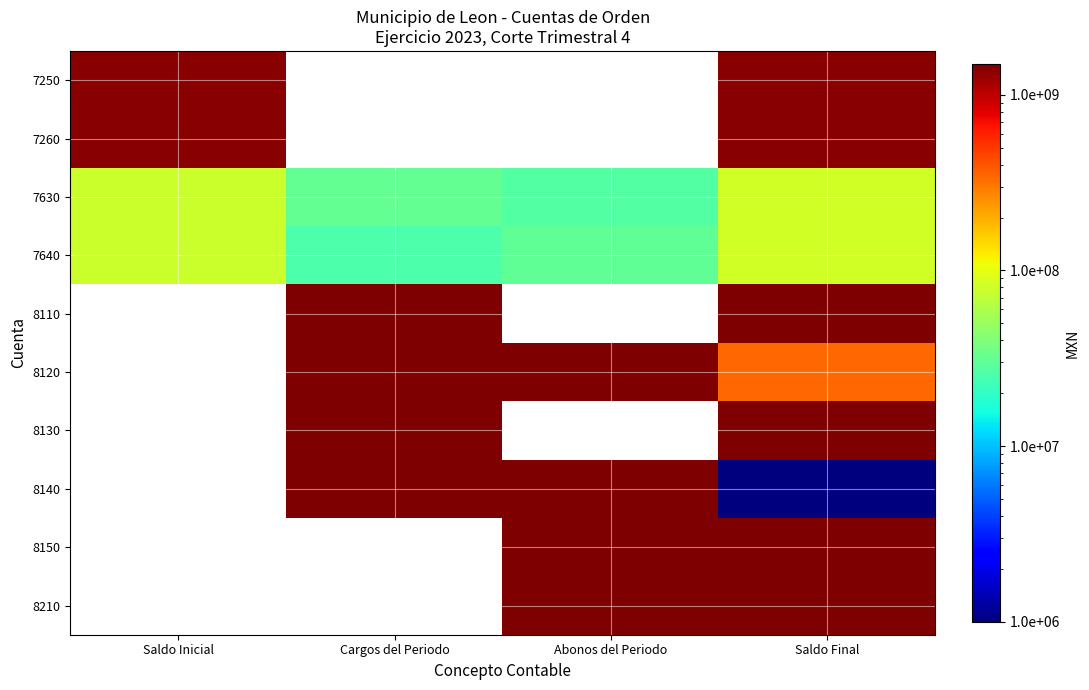

Rank the series by their maximum value, from highest to lowest.

7250, 7260, 7630, 7640, 8110, 8120, 8130, 8140, 8150, 8210